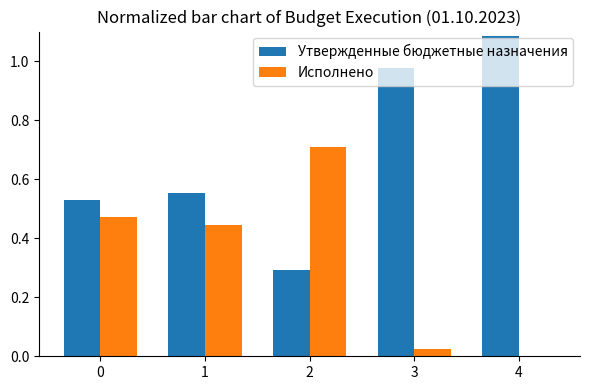

Which category has the lowest value across all series?

4